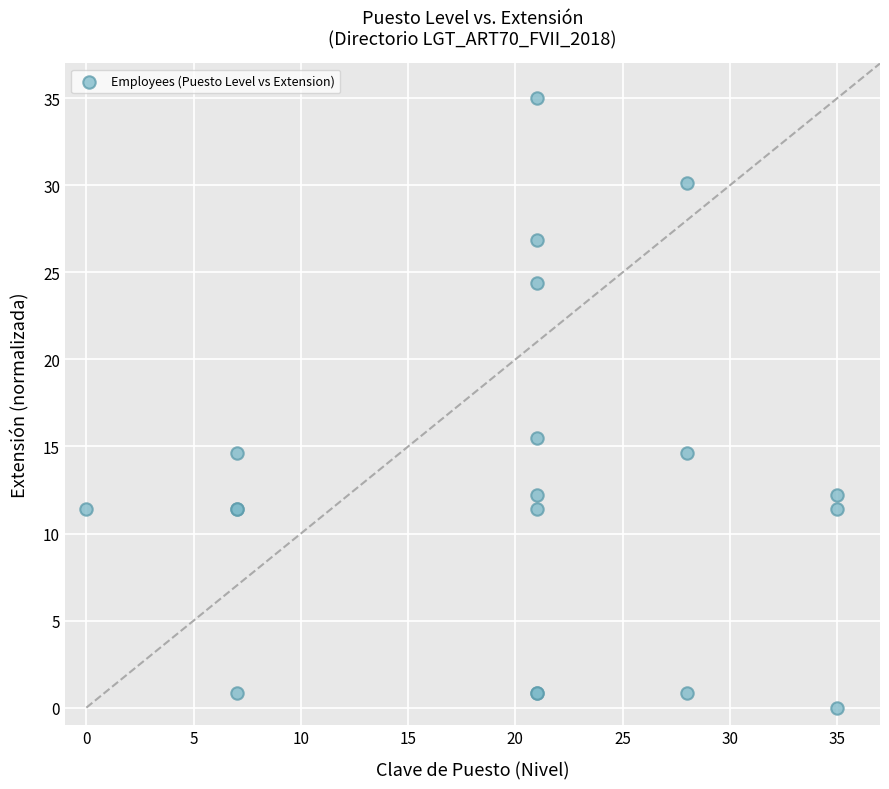

What Y value in the scatter plot is closest to 17?

15.5